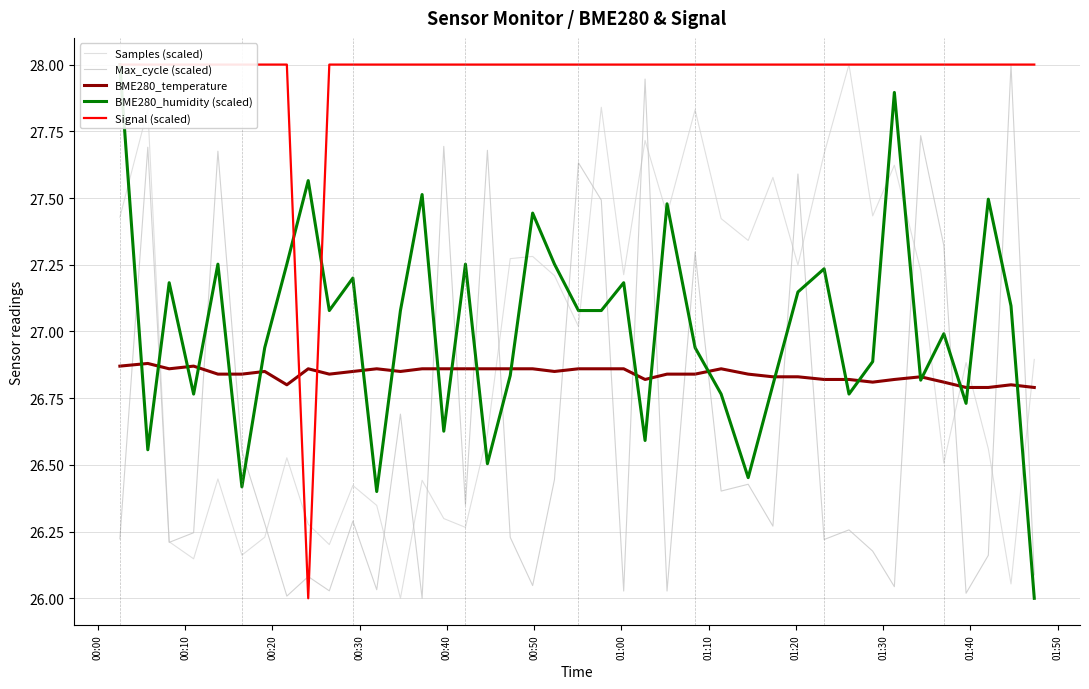

What is the smallest value displayed?

26.0